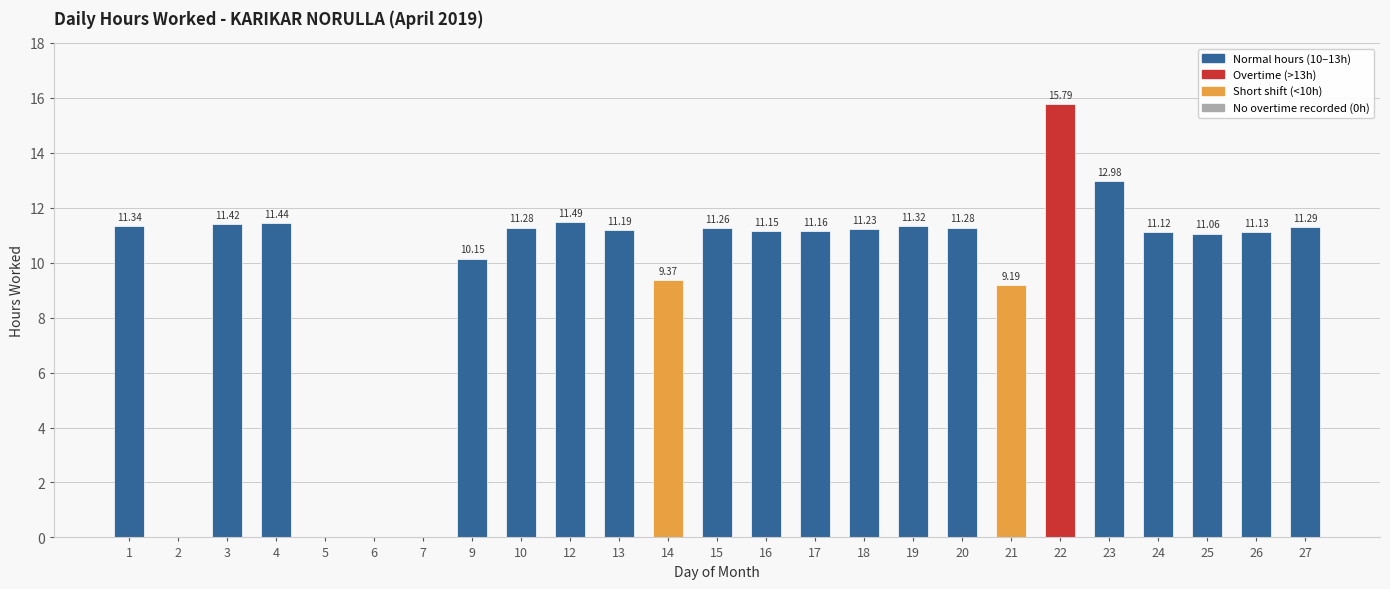

What is the sum of all values?

237.6